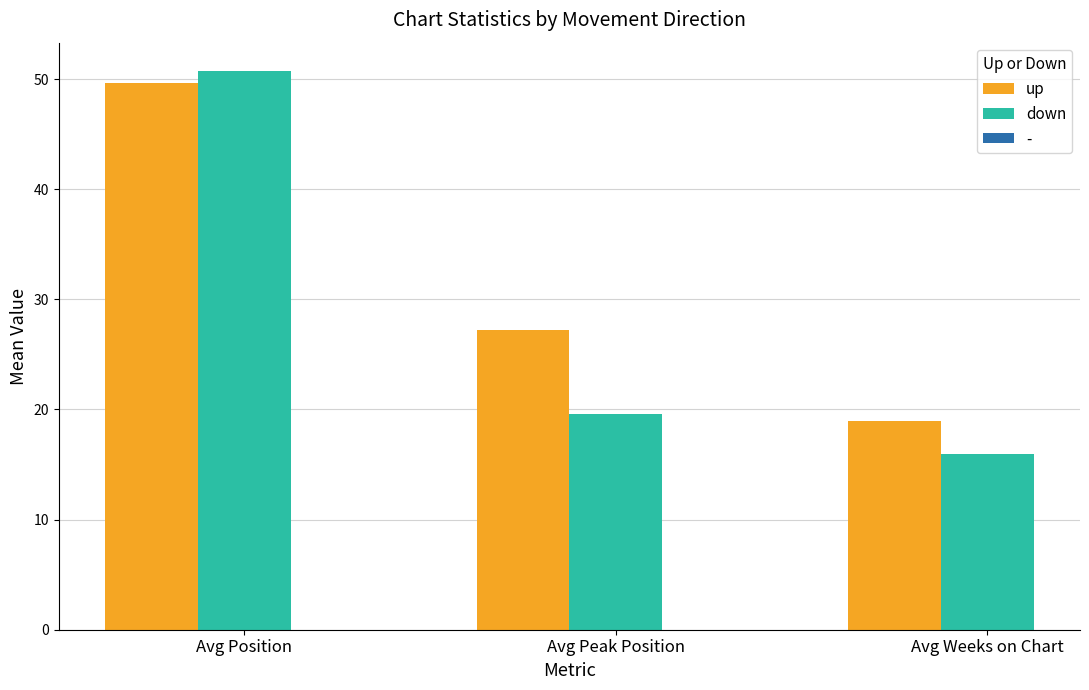

Which series has the widest spread of values?

down